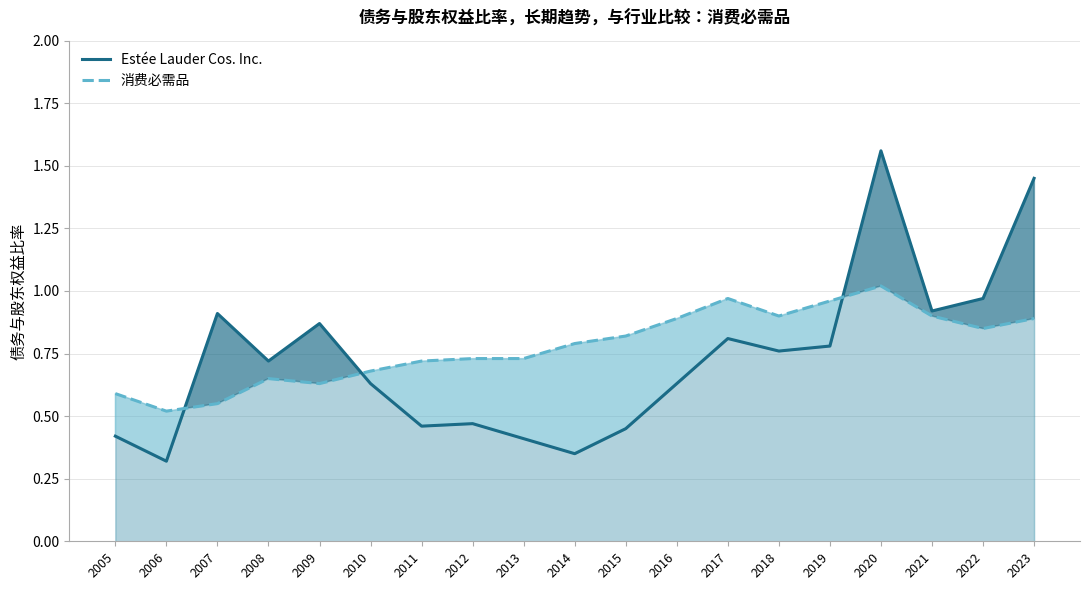

List the series in order of their overall mean, highest first.

消费必需品, Estée Lauder Cos. Inc.